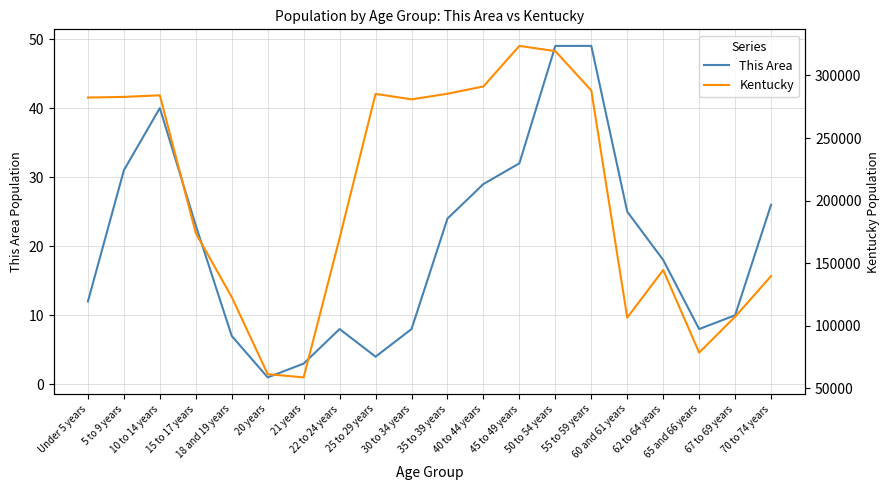

How many data points in This Area are above 23?

9